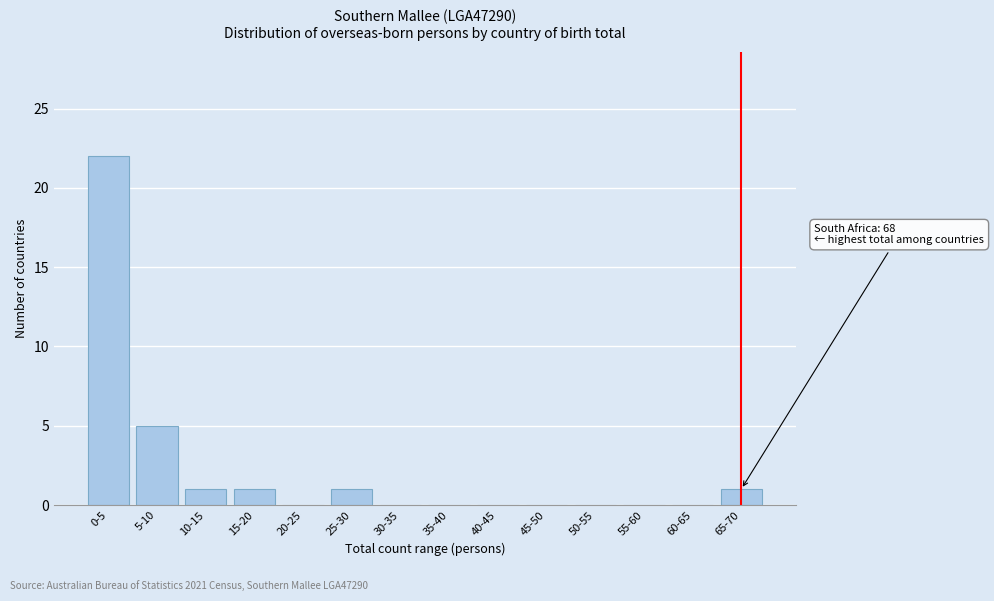

Reading left to right, what are all the values shown in this chart?

0-5=22	5-10=5	10-15=1	15-20=1	20-25=0	25-30=1	30-35=0	35-40=0	40-45=0	45-50=0	50-55=0	55-60=0	60-65=0	65-70=1